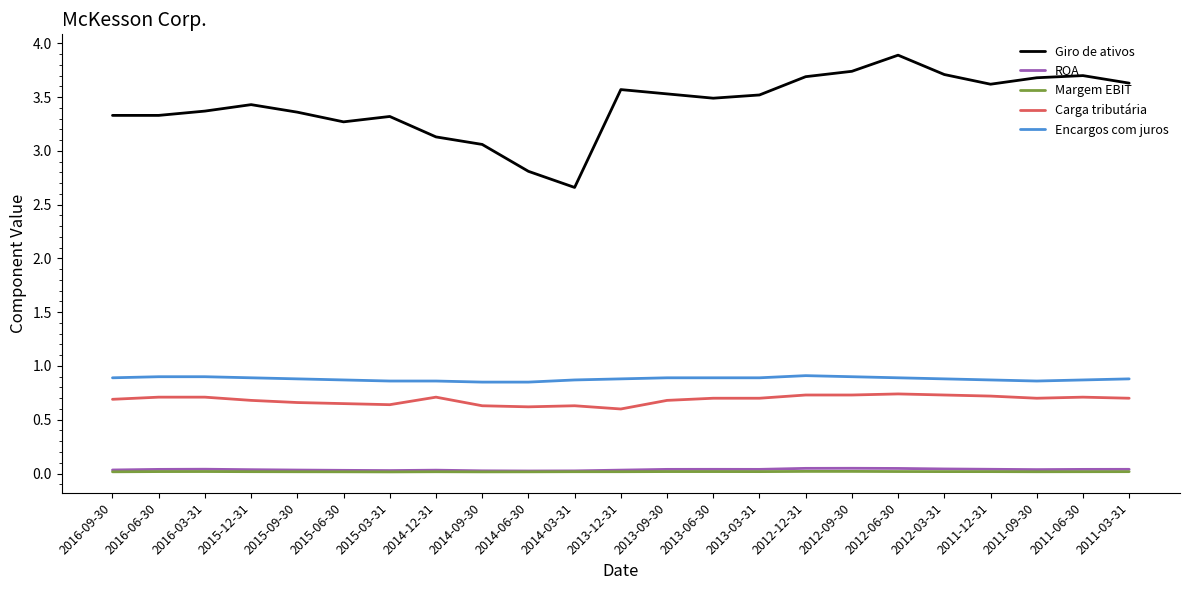

Which series has the largest range (max minus min)?

Giro de ativos